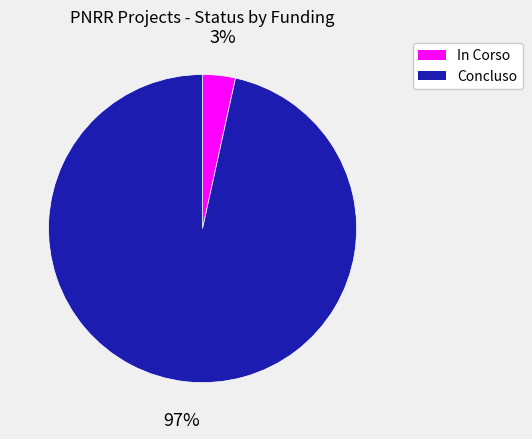

Does any single category account for the majority?

Yes